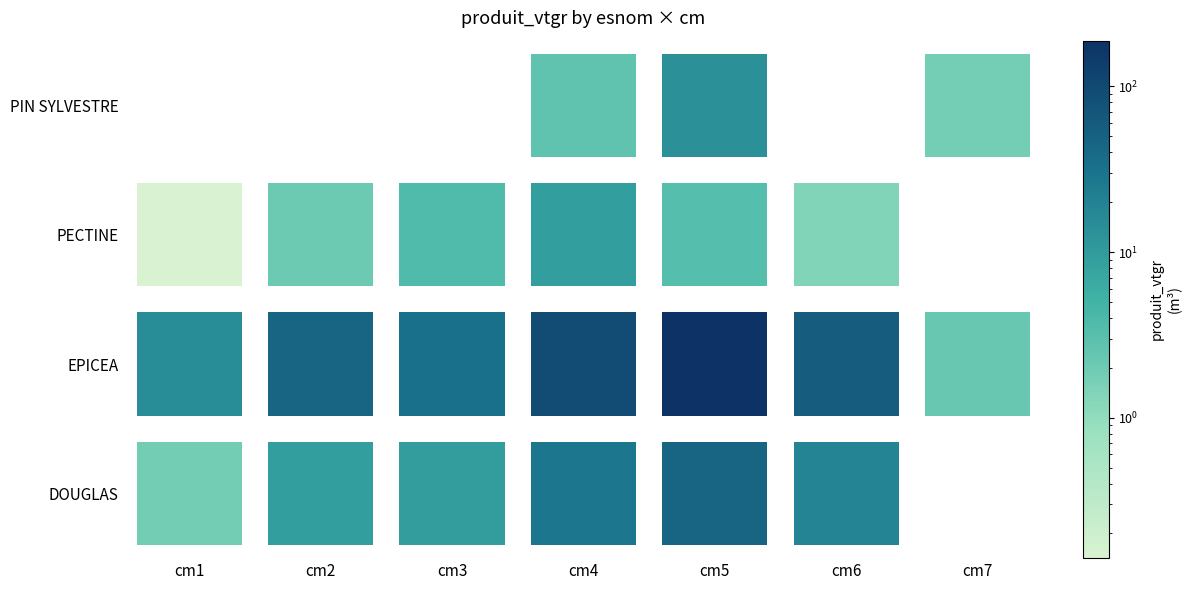

How many distinct data groups are displayed?

4